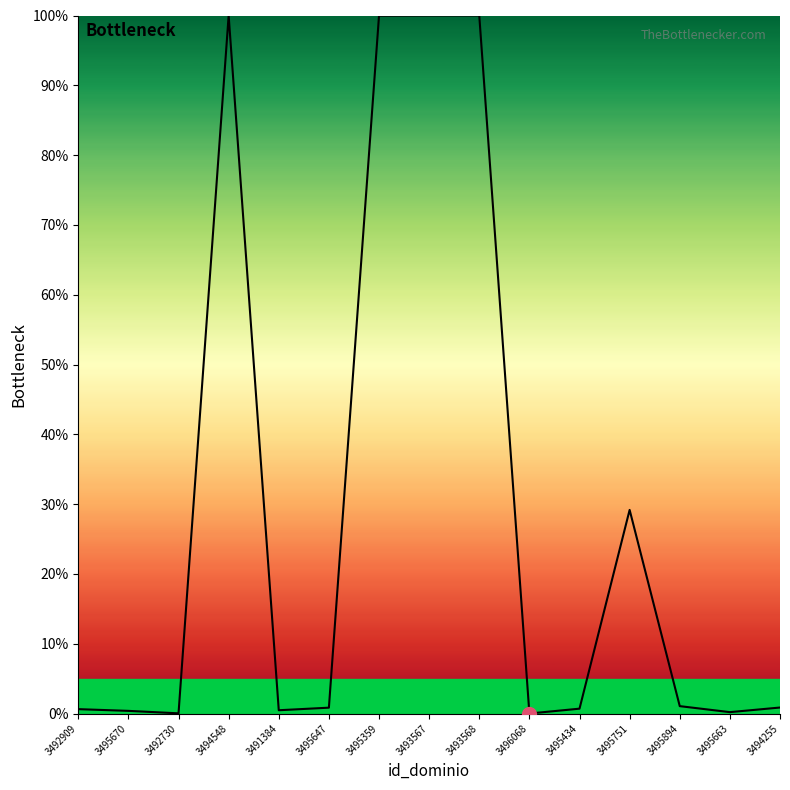

Is this an area chart (filled region under the line)?

Yes